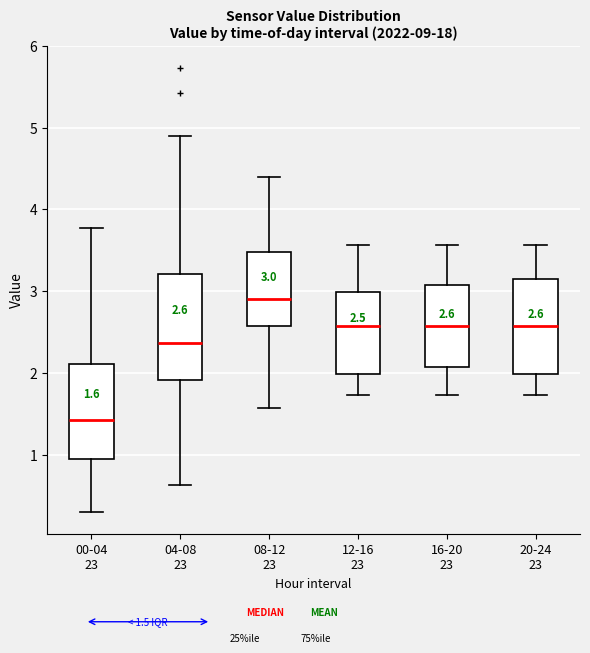

Comparing the boxes themselves (not the whiskers), which one is the tallest?

04-08 23